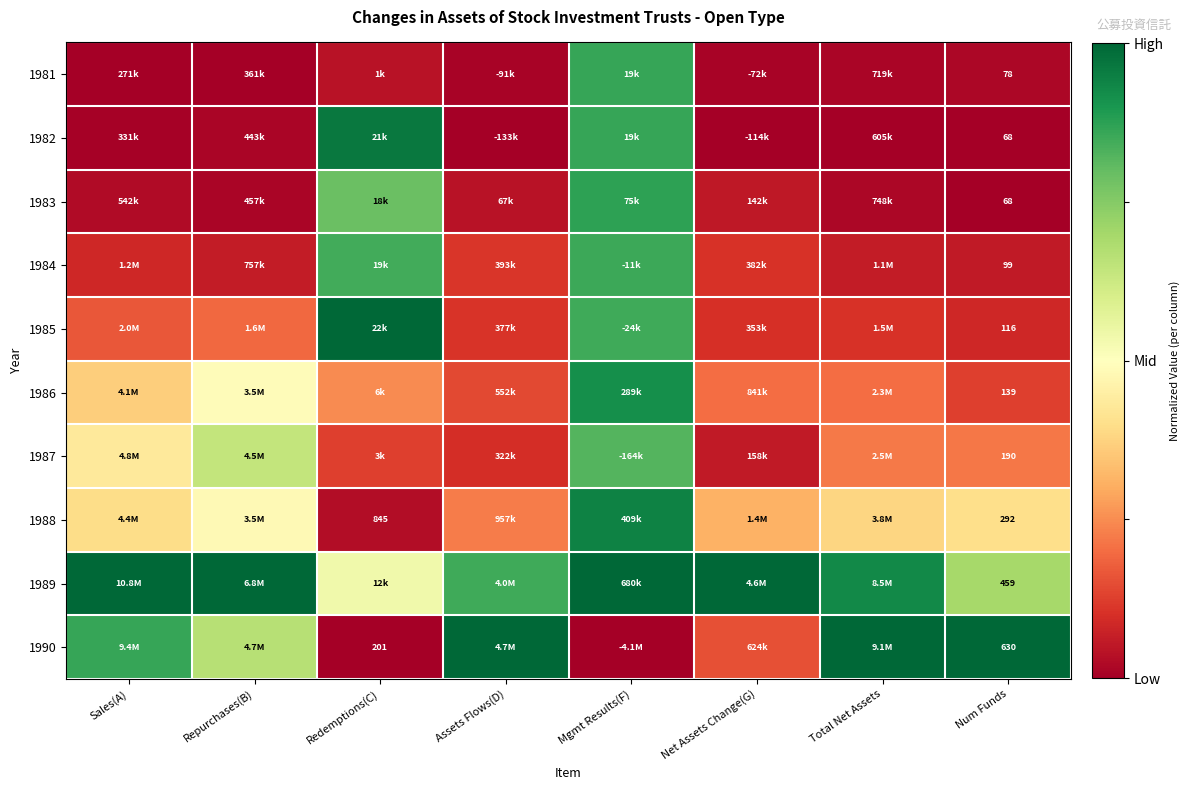

Which category has the lowest value in the 1986 series?

Num Funds